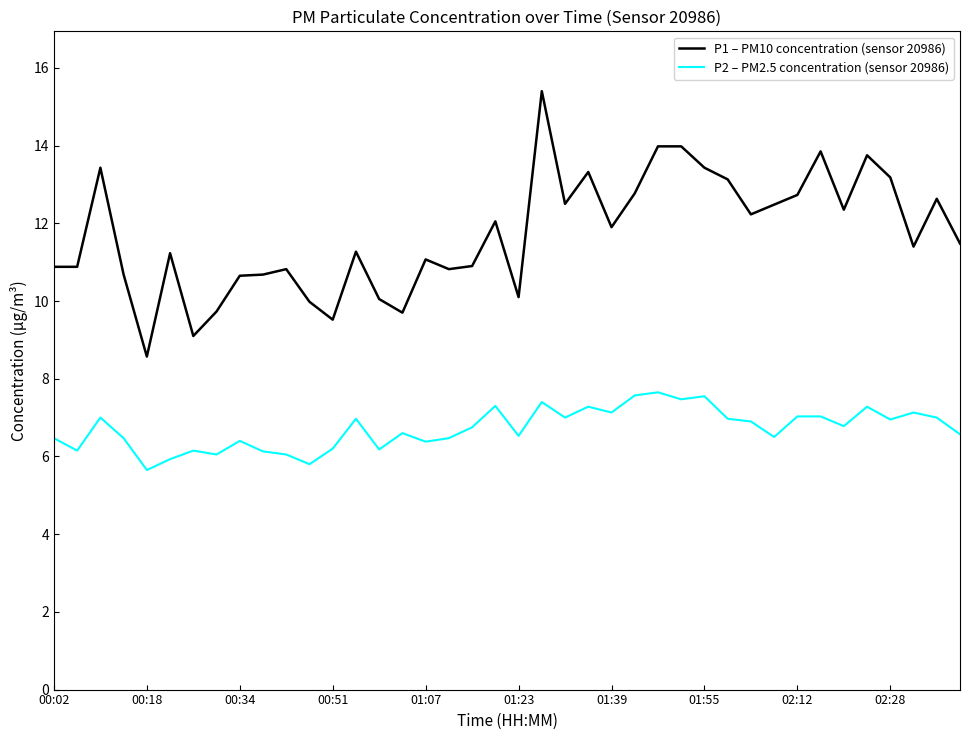

Which series has the largest range (max minus min)?

P1 – PM10 concentration (sensor 20986)